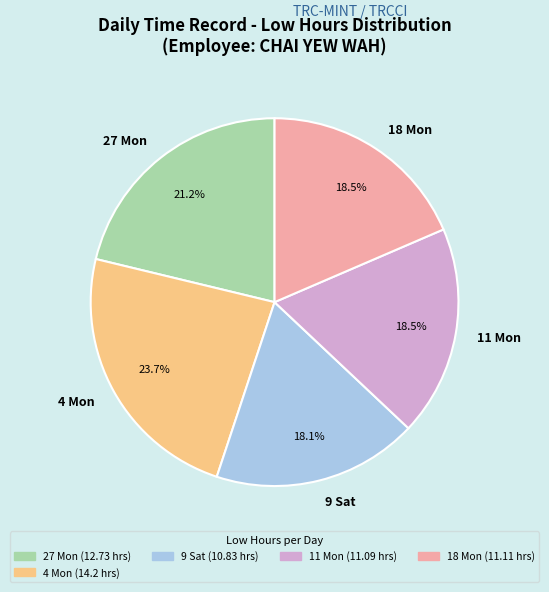

What percentage is the 9 Sat slice, to the nearest percent?

18%